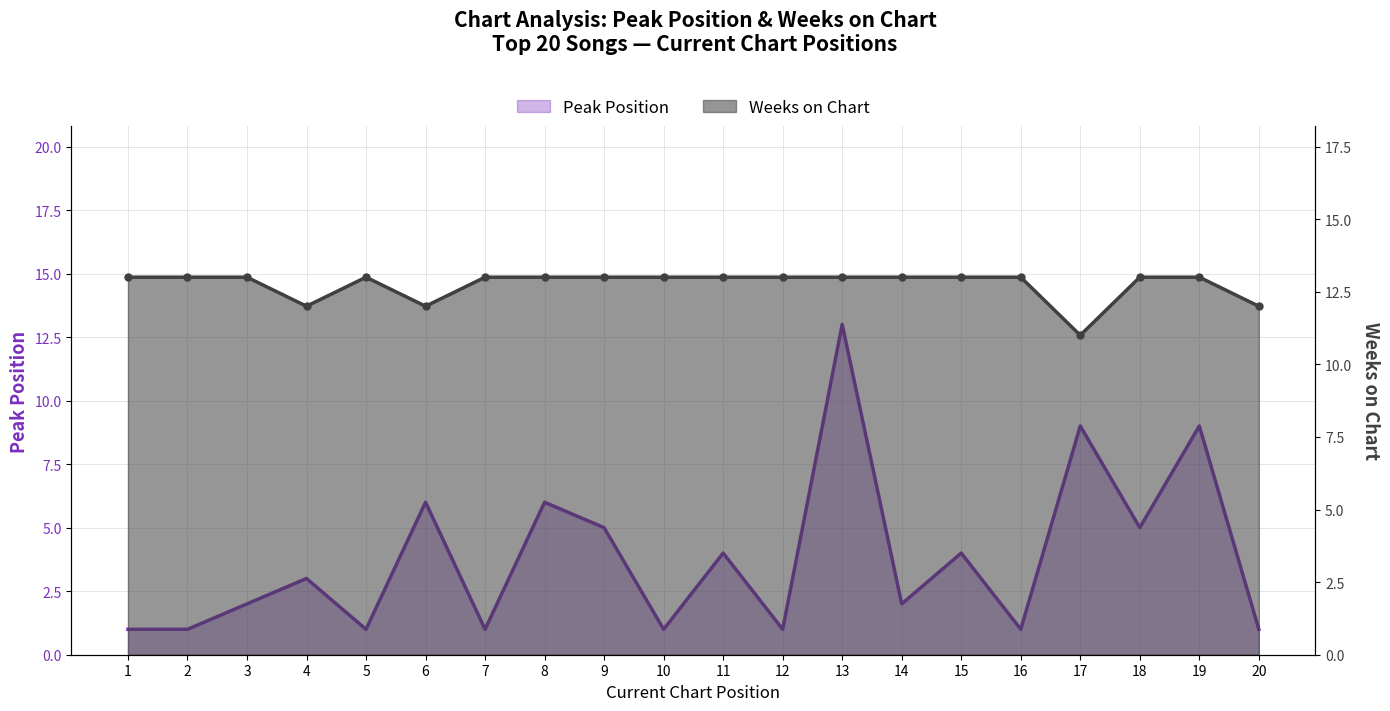

What is the maximum value for Peak Position?

13